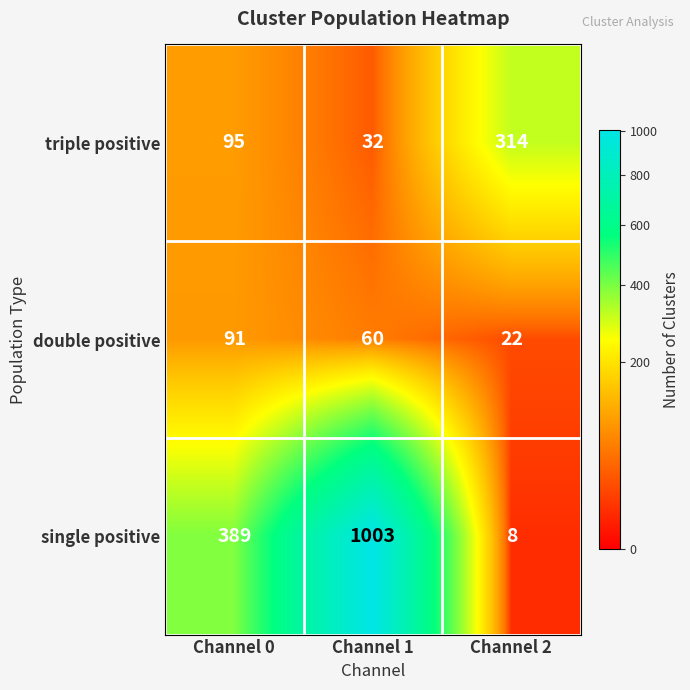

How many data points does each series have?

3